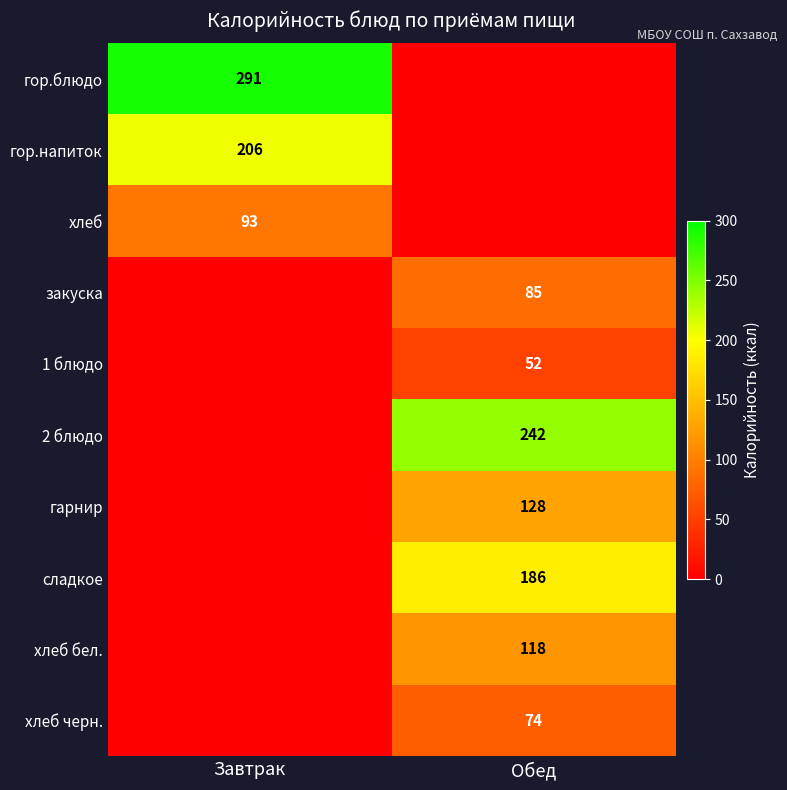

The хлеб series shows 93 at Завтрак. True or false?

True